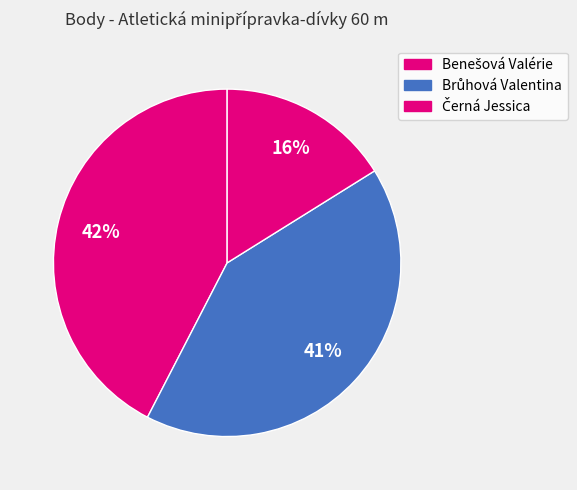

To the nearest percent, what percentage of the pie is Brůhová Valentina?

41%